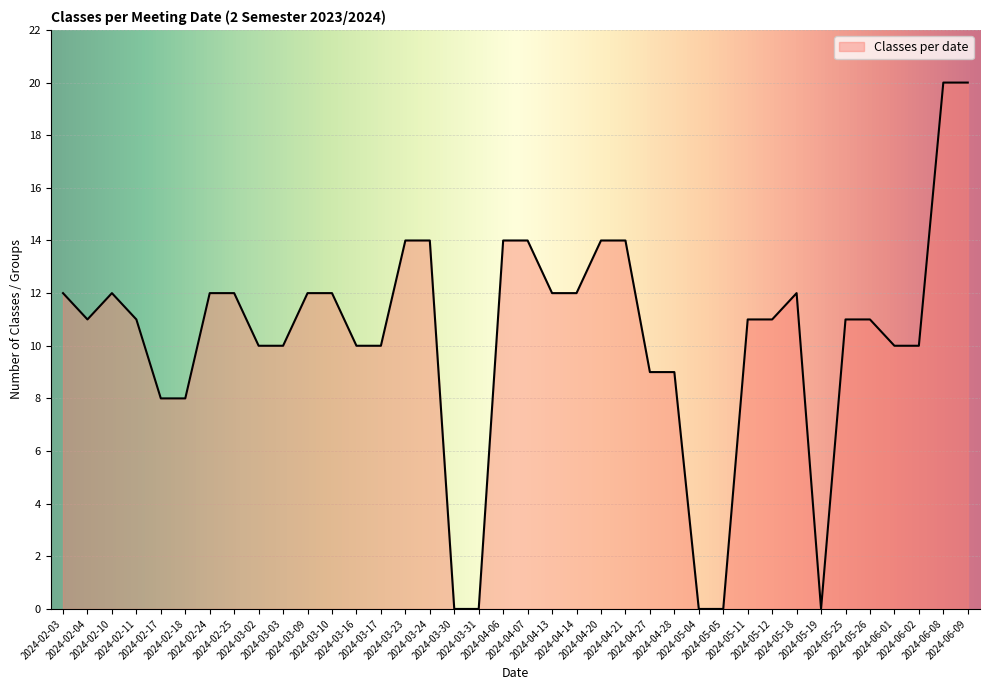

What is the maximum value shown in the chart?

20